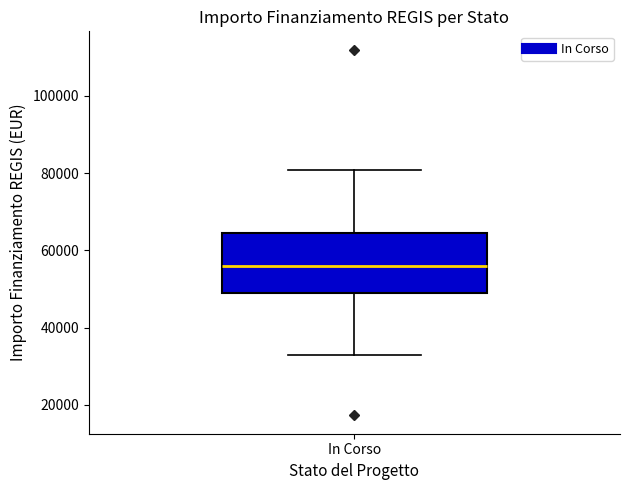

Transcribe this box plot: give where the median line is, the range the box spans, and where the two whiskers end, as read against the y-axis. The values are not printed on the chart, so give them approximately, as read against the axis.

median 56000, box 50000 to 64000, whiskers 32000 to 80000